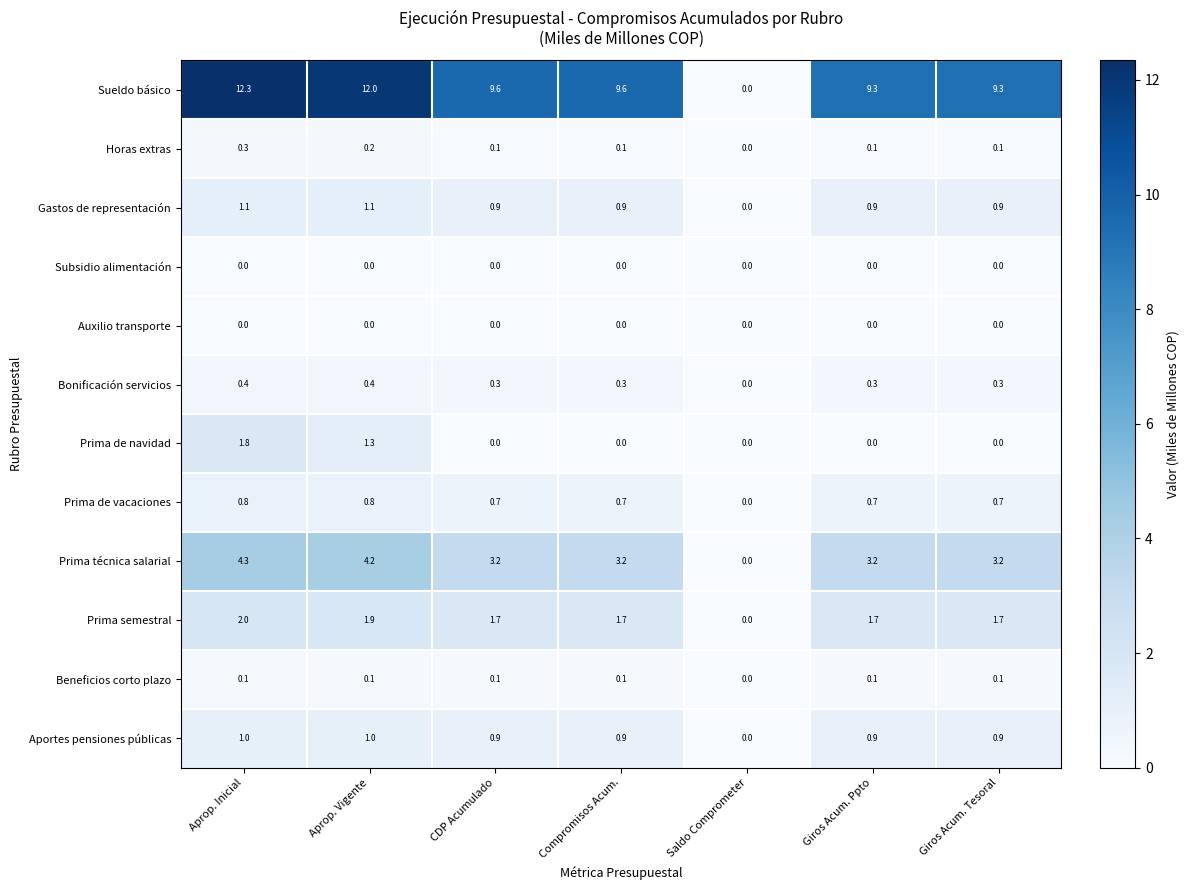

Is it true that Prima técnica salarial equals -2.0 at Saldo Comprometer?

False